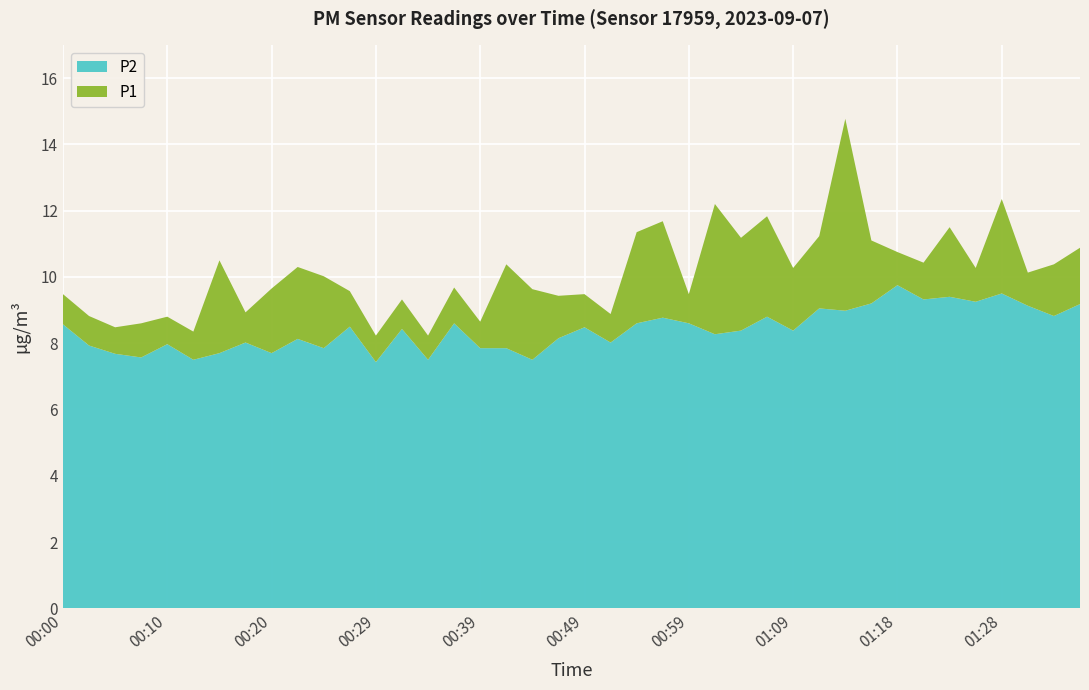

Is it true that P2 equals 8.6 at 00:00?

True